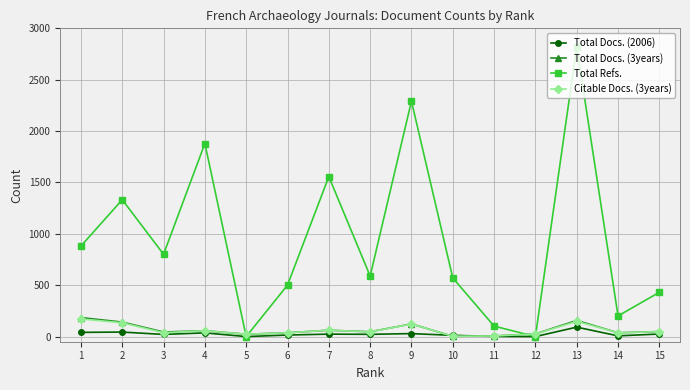

True or false: Total Docs. (3years) has more than 0 points higher than both neighbors.

True